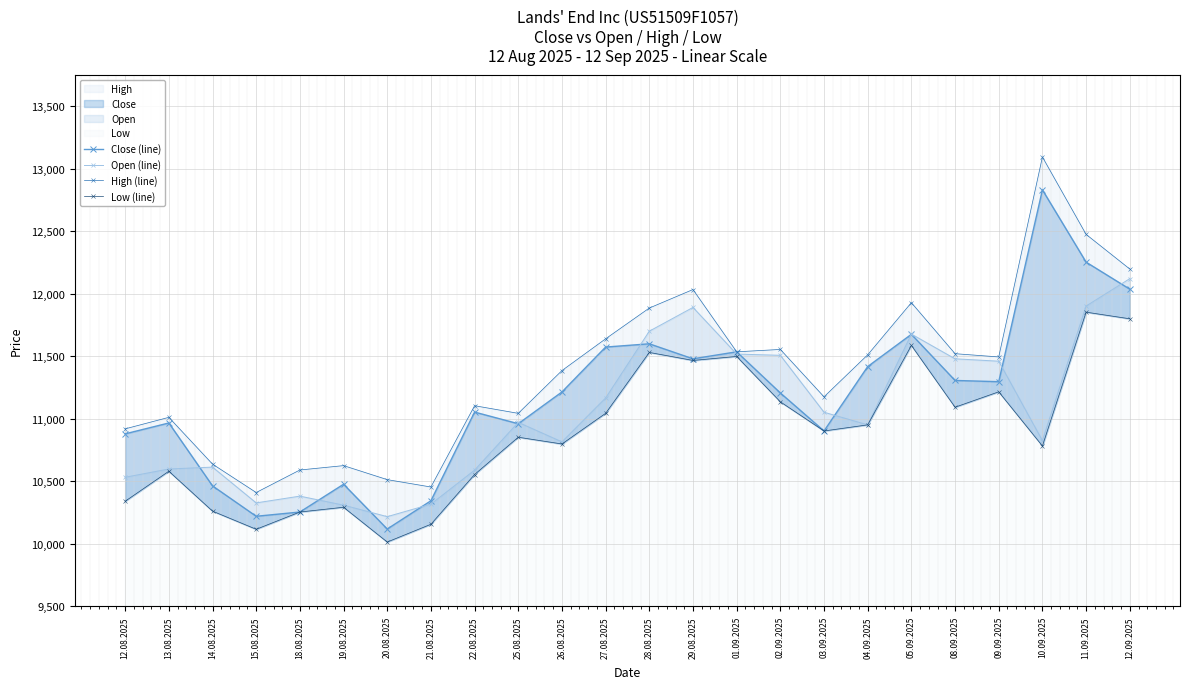

In Low (line), how many points are lower than both neighbors (excluding endpoints)?

7